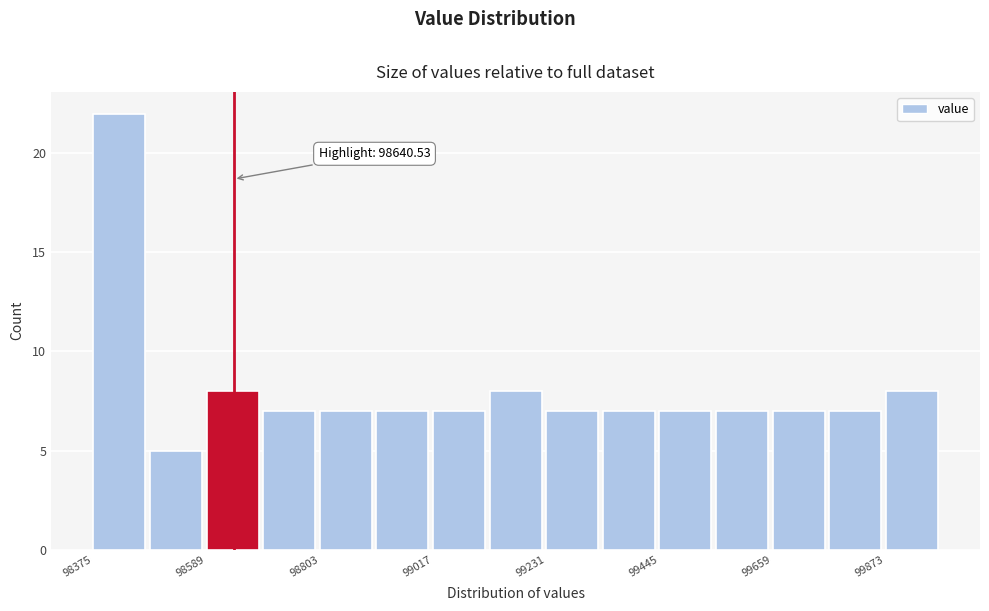

Around what value on the x-axis is the tallest bar? Give the approximate position of its centre, as read against the axis.

98400